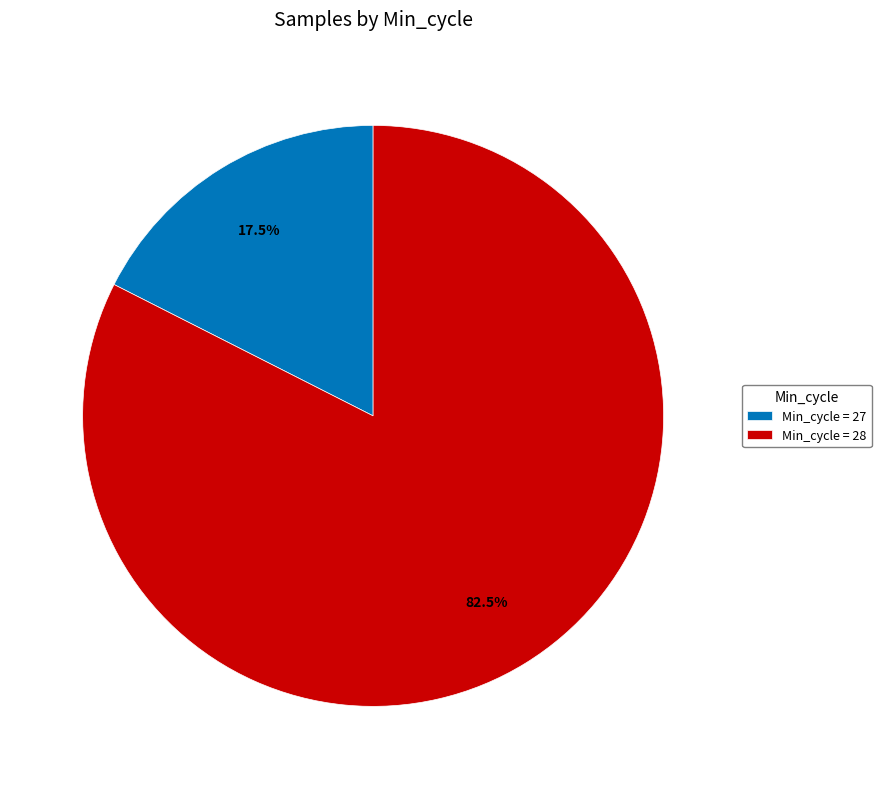

Is the sum of Min_cycle = 27 and Min_cycle = 28 greater than half?

Yes